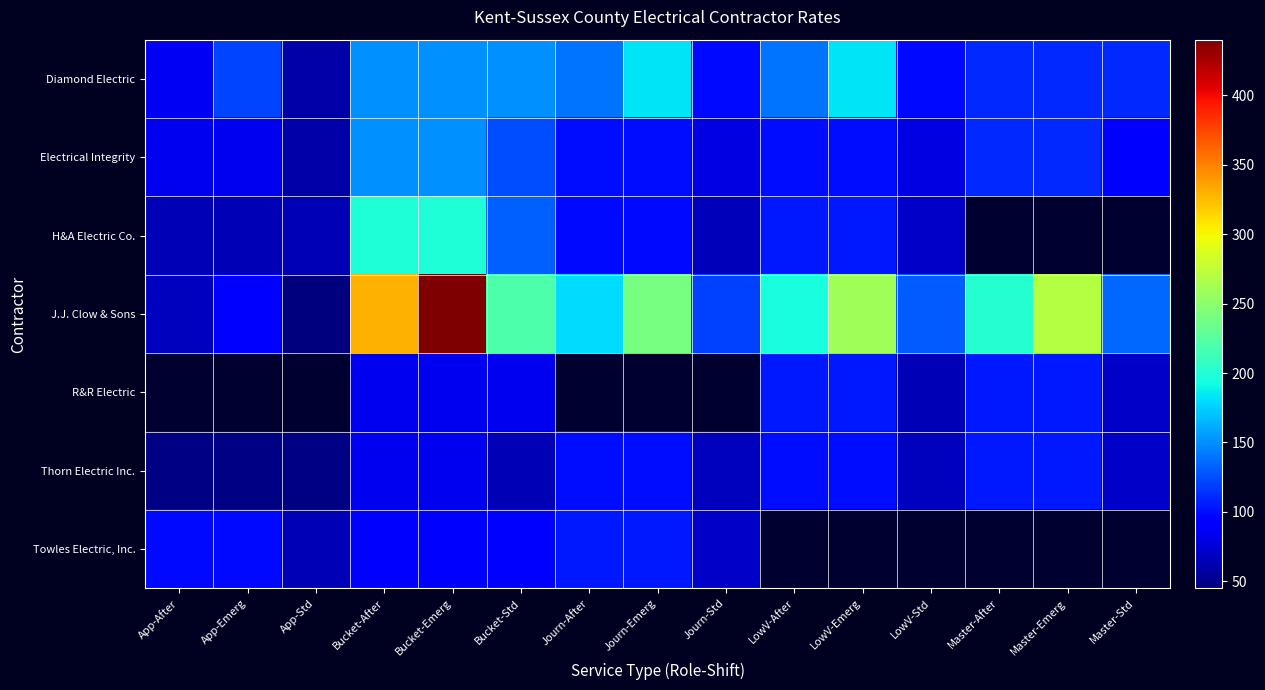

How many series are shown in this chart?

7